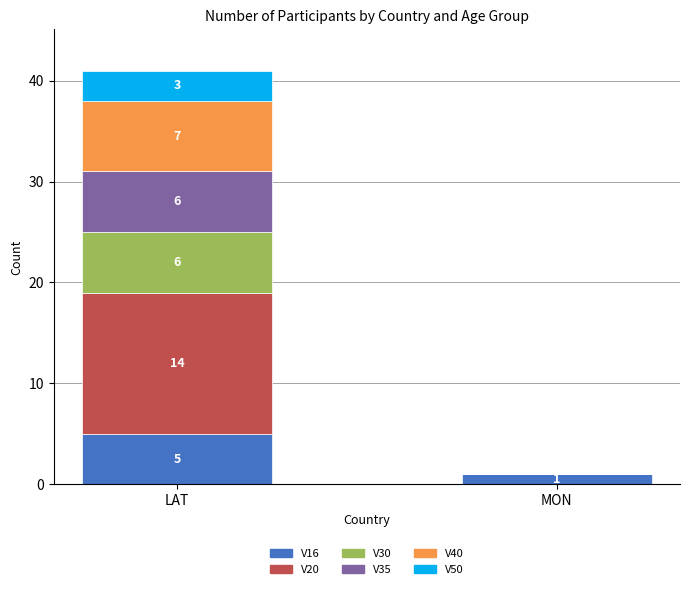

What is the sum of the V16 values at MON and LAT?

6